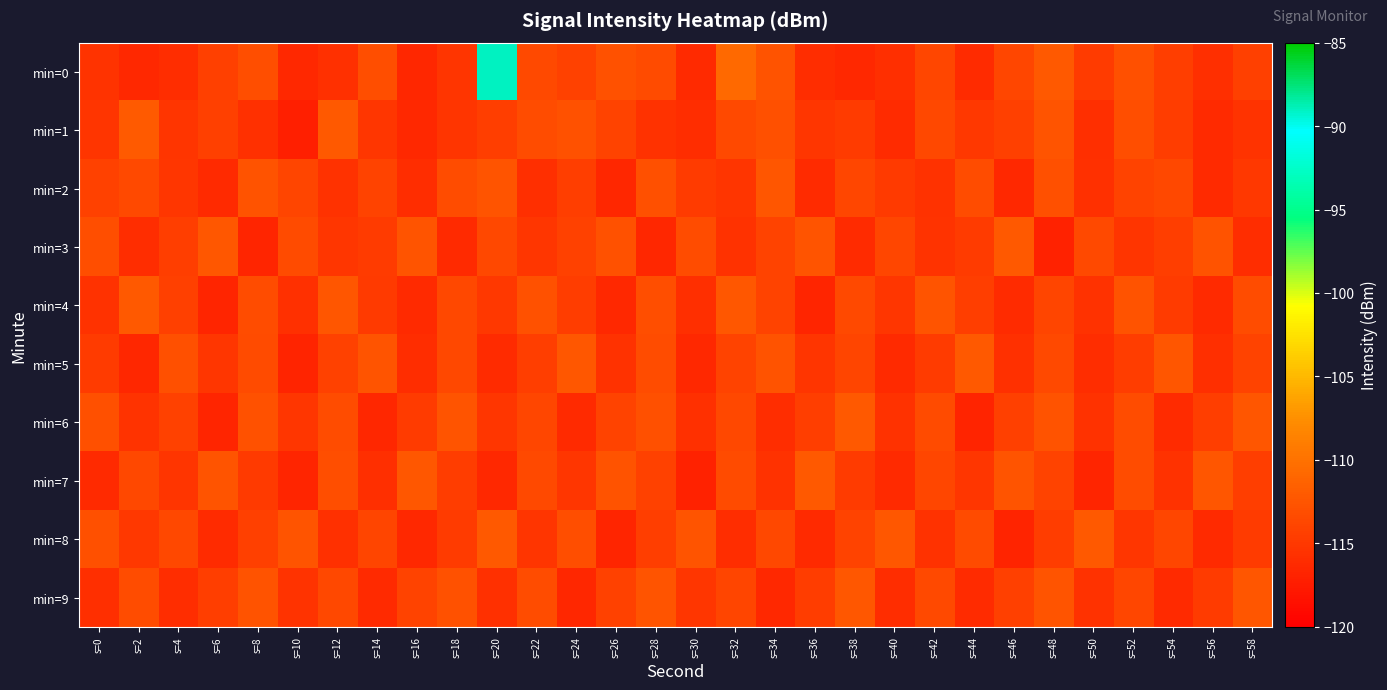

Which series has the largest total across all categories?

min=0